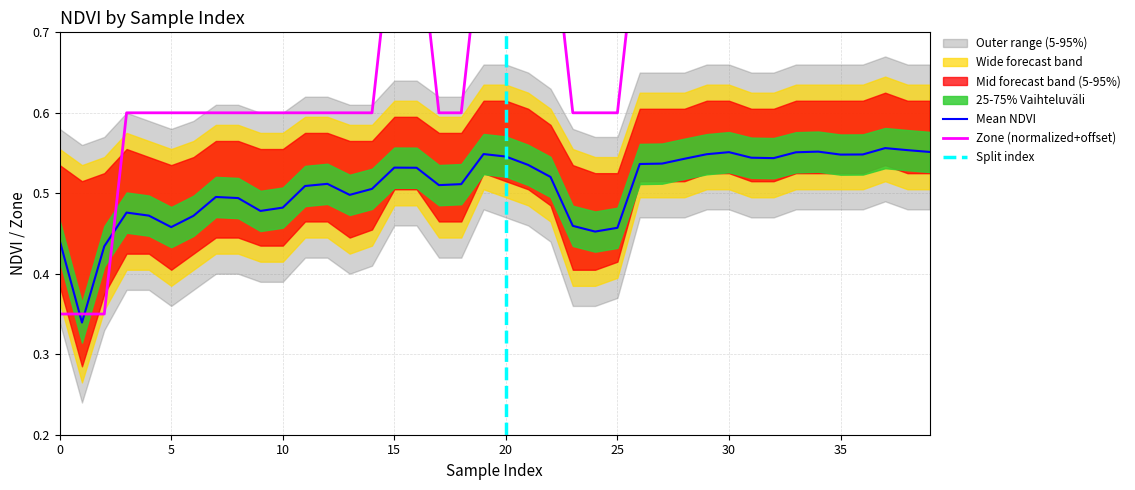

List the labels in order of Mean NDVI value, smallest first.

1, 2, 0, 24, 25, 5, 23, 6, 4, 3, 9, 10, 8, 7, 13, 14, 11, 17, 18, 12, 22, 16, 15, 21, 26, 27, 28, 32, 31, 20, 35, 36, 29, 19, 33, 30, 39, 34, 38, 37